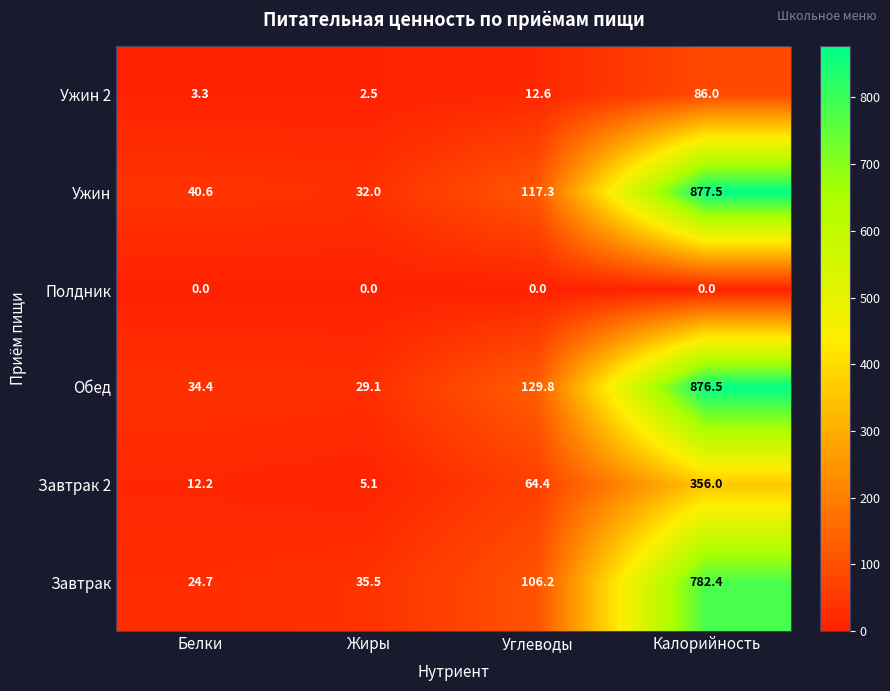

What is the difference between the highest and lowest values at Углеводы?

129.8